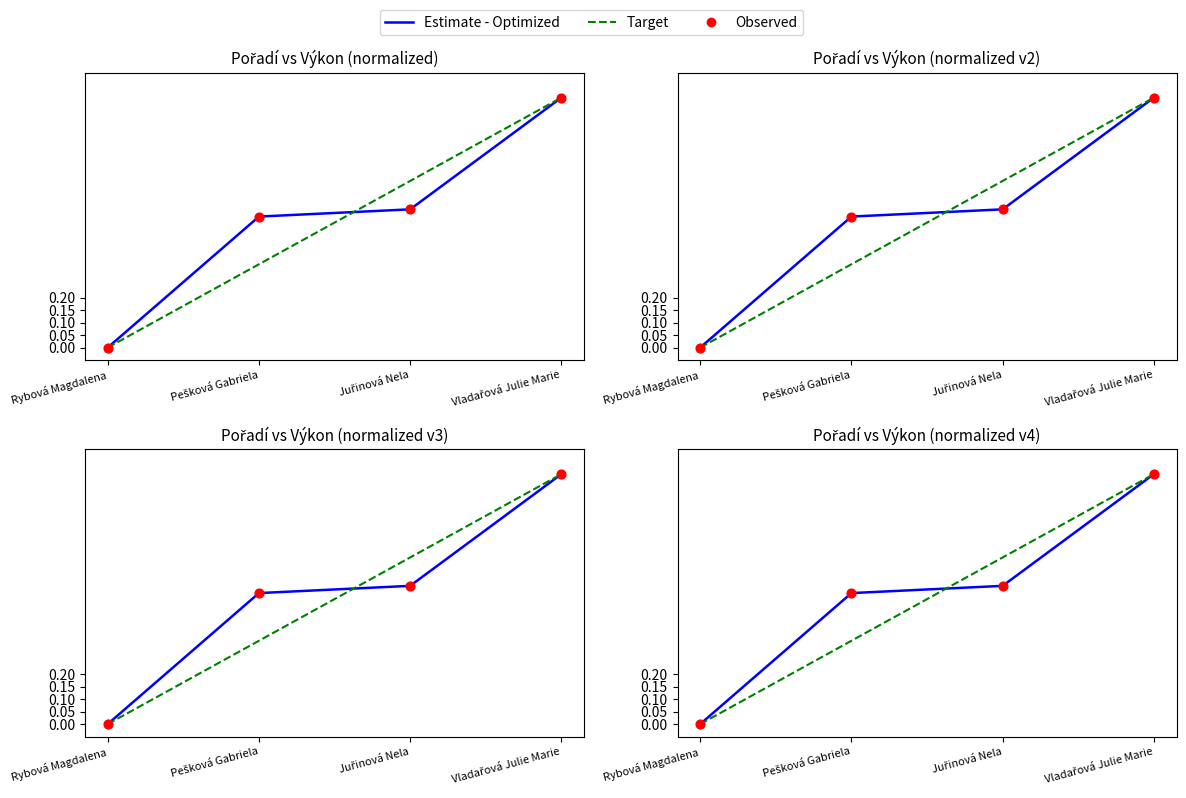

What are all the series names shown in the legend?

Estimate - Optimized, Target, Observed